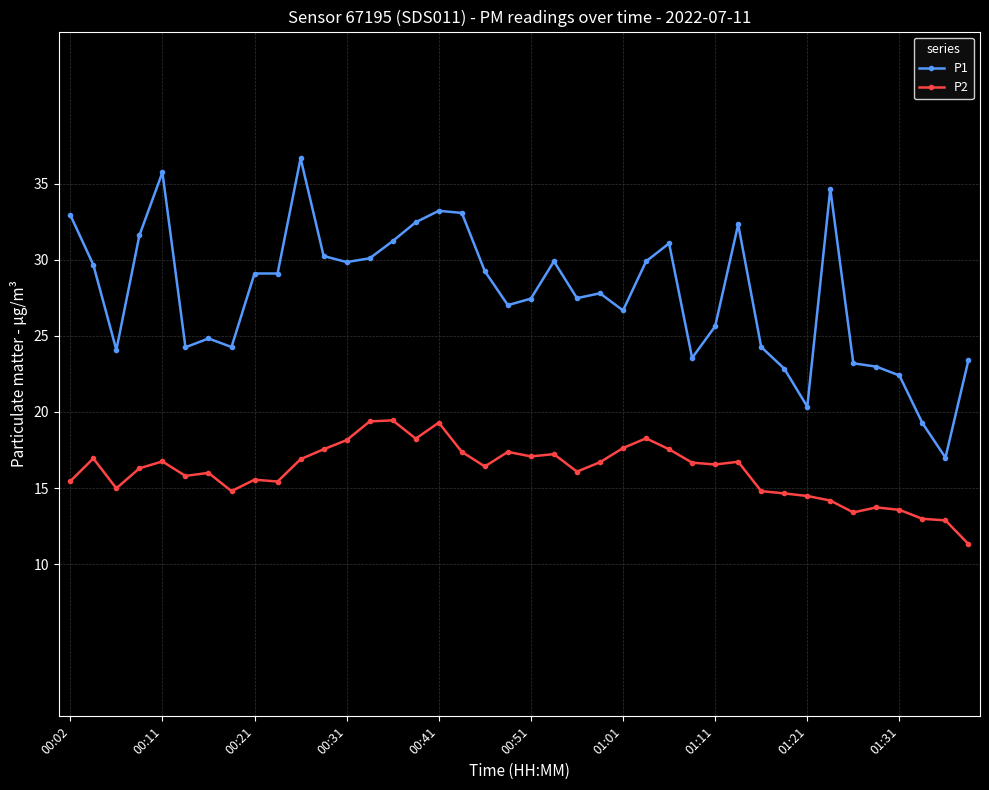

What is the value of the P2 point at the 6th from the left?

15.8